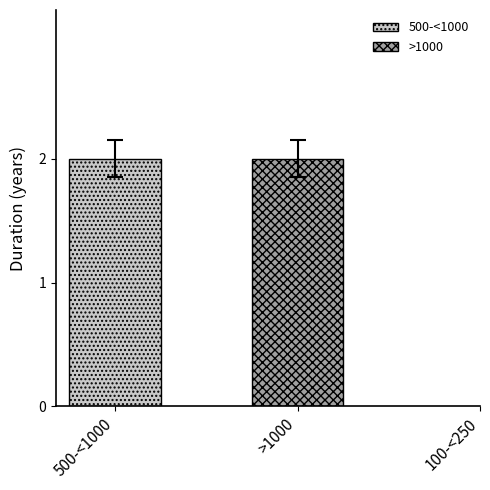

What is the label of the 3rd bar from the left?

100-<250